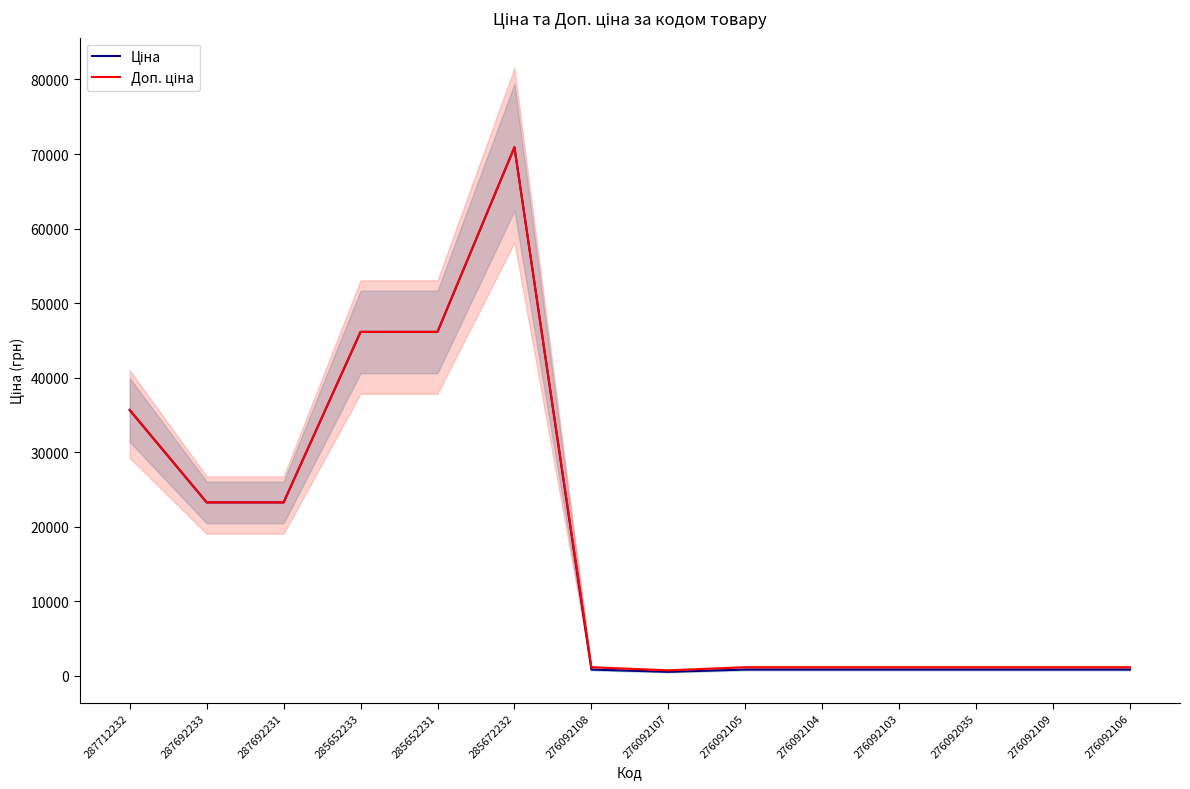

At which category does Доп. ціна reach its first local valley?

276092107